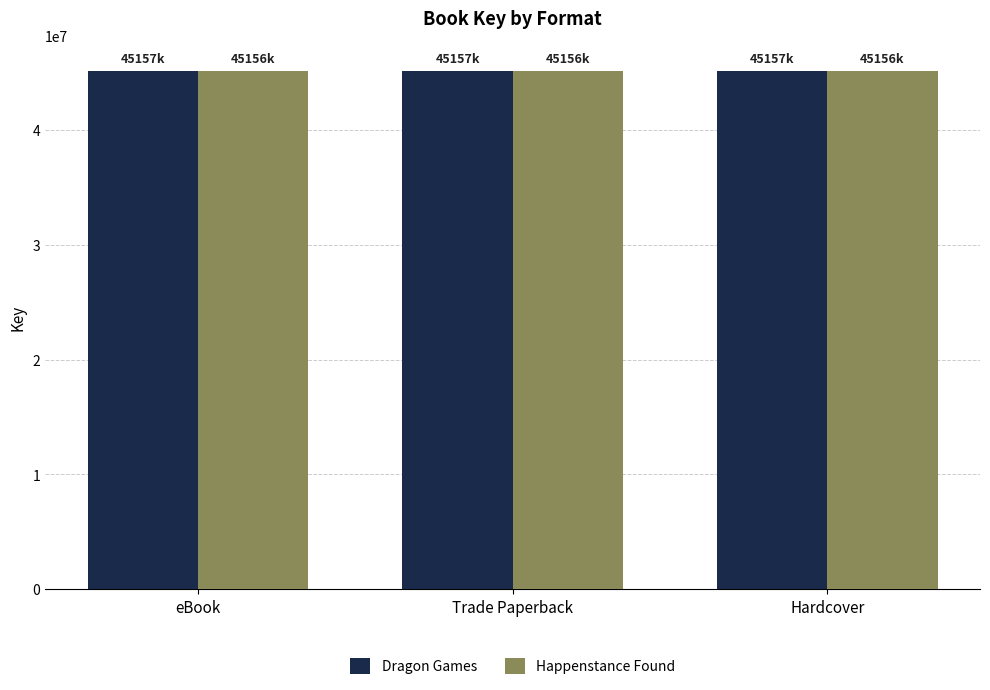

What are all the series names shown in the legend?

Dragon Games, Happenstance Found